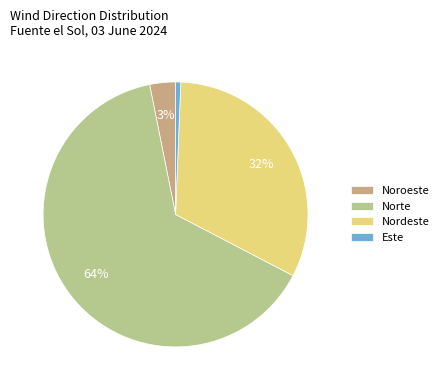

Which slice is the largest?

Norte